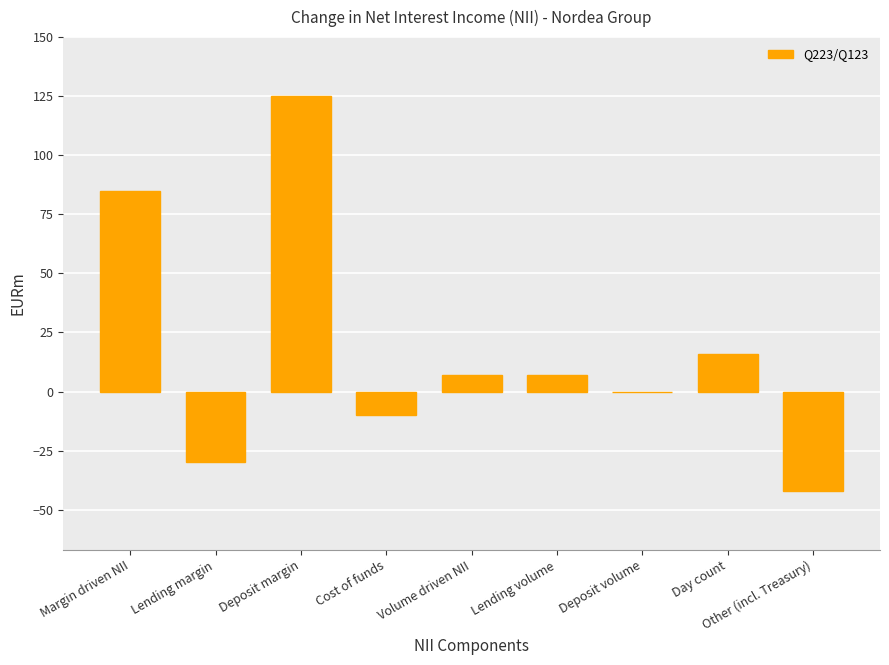

Between Deposit volume and Lending margin, which is larger?

Deposit volume